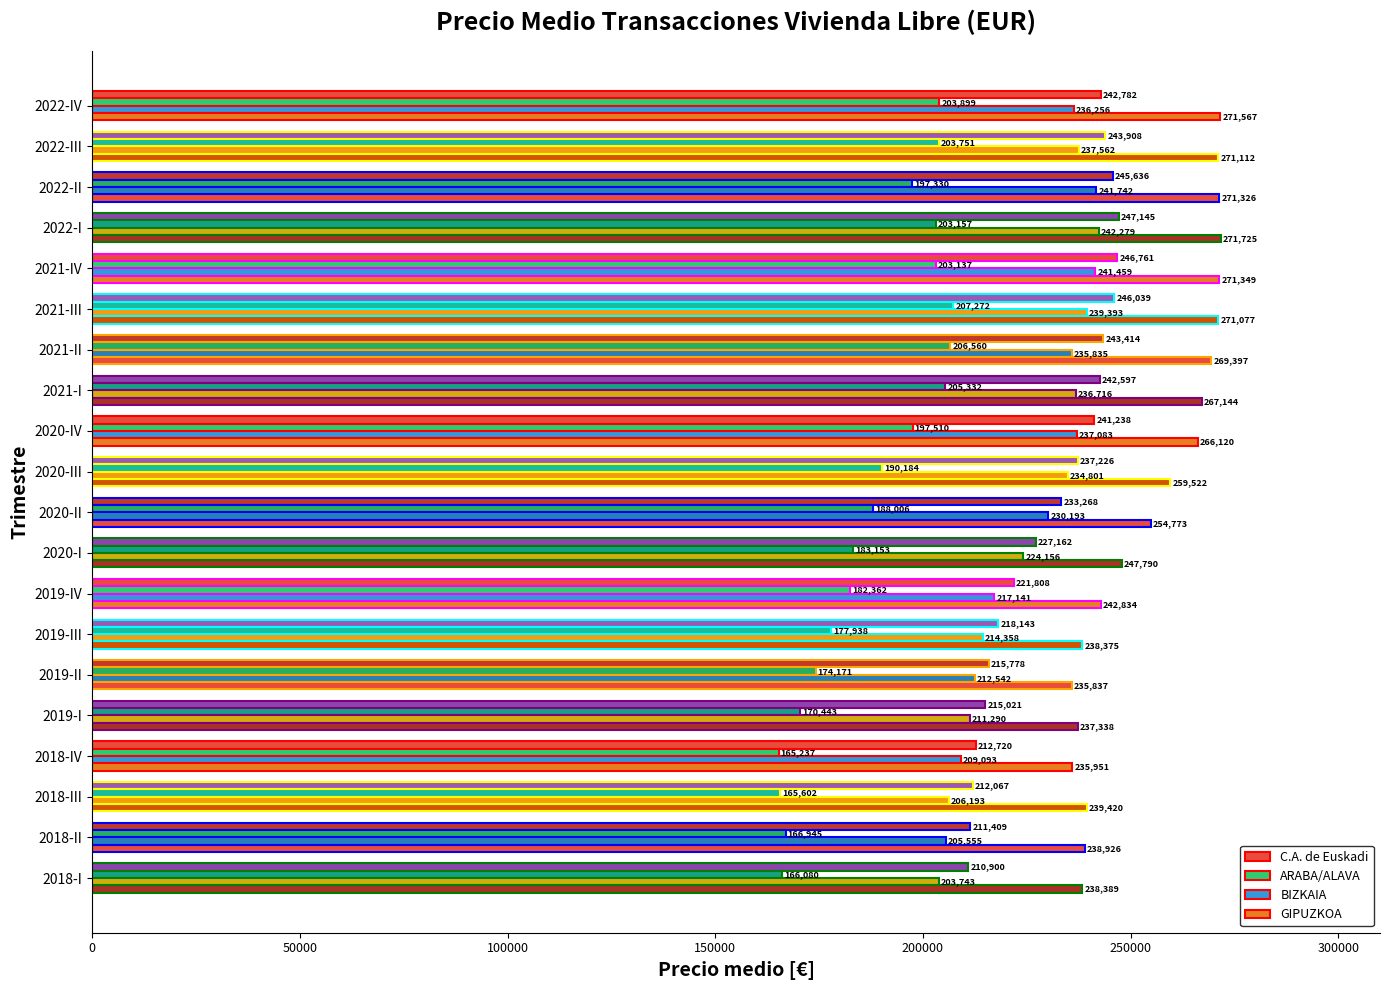

What is the value of the GIPUZKOA bar at the 10th from the left?

259522